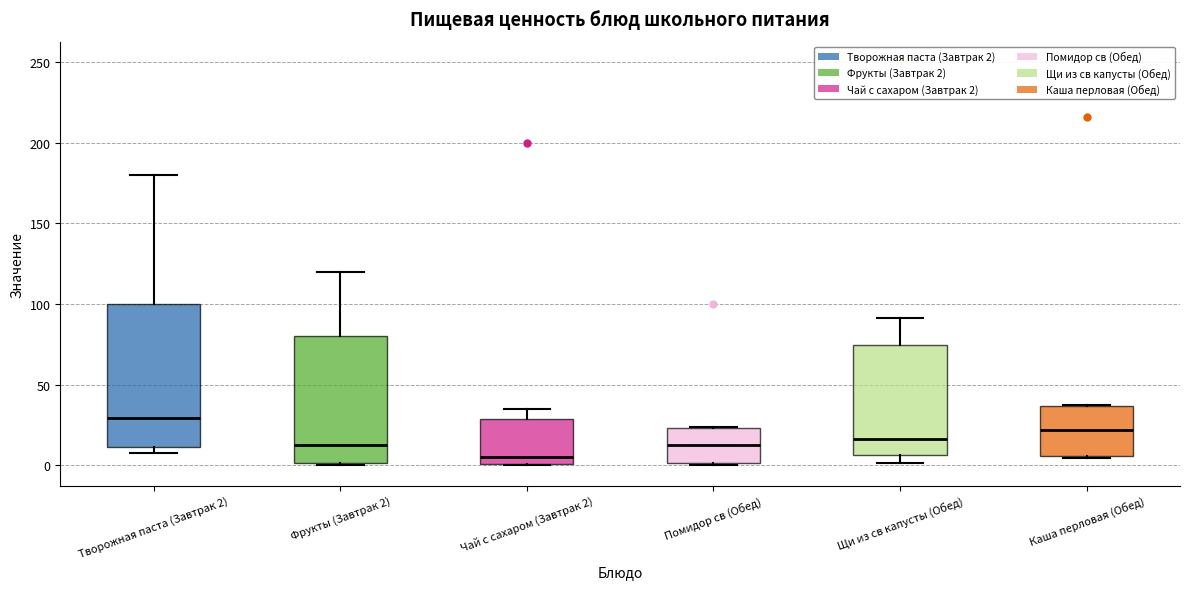

Which box is the tallest, from its lower edge to its upper edge?

Творожная паста (Завтрак 2)